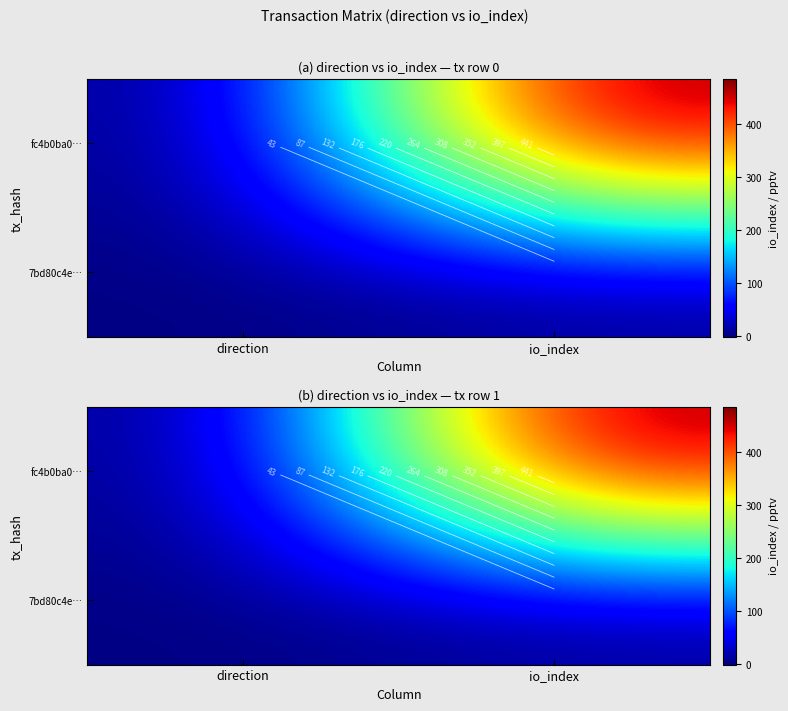

What is the sum of all 7bd80c4e… values?

3